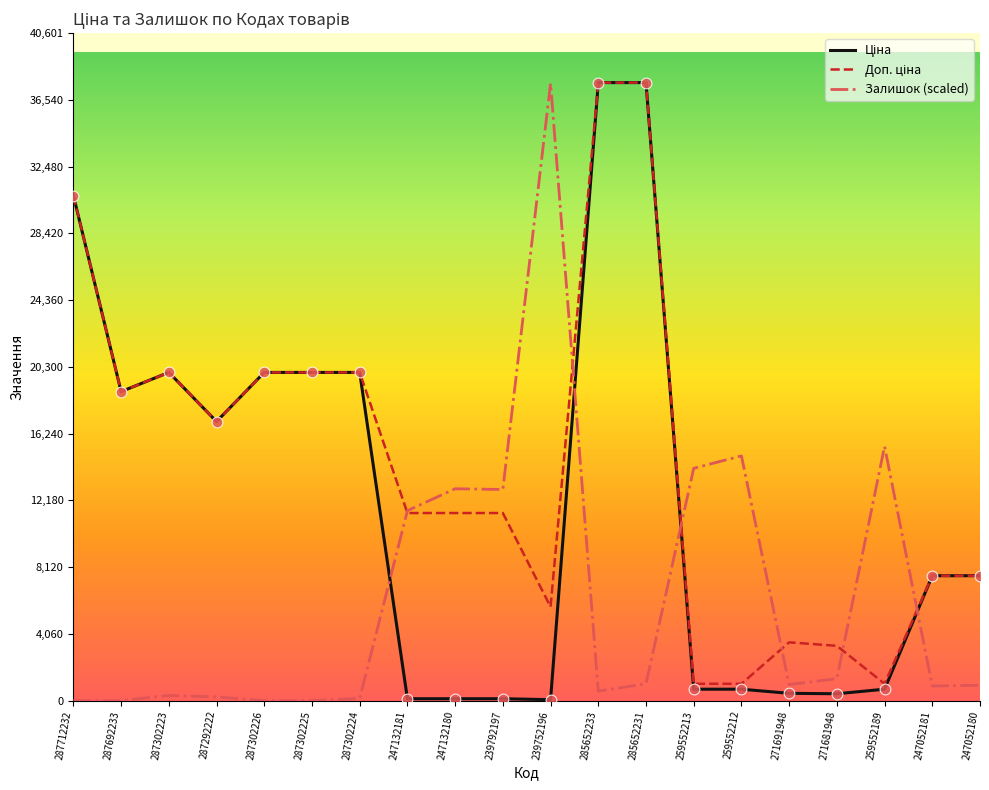

What is the difference between the highest and lowest values at 247052180?

6663.4